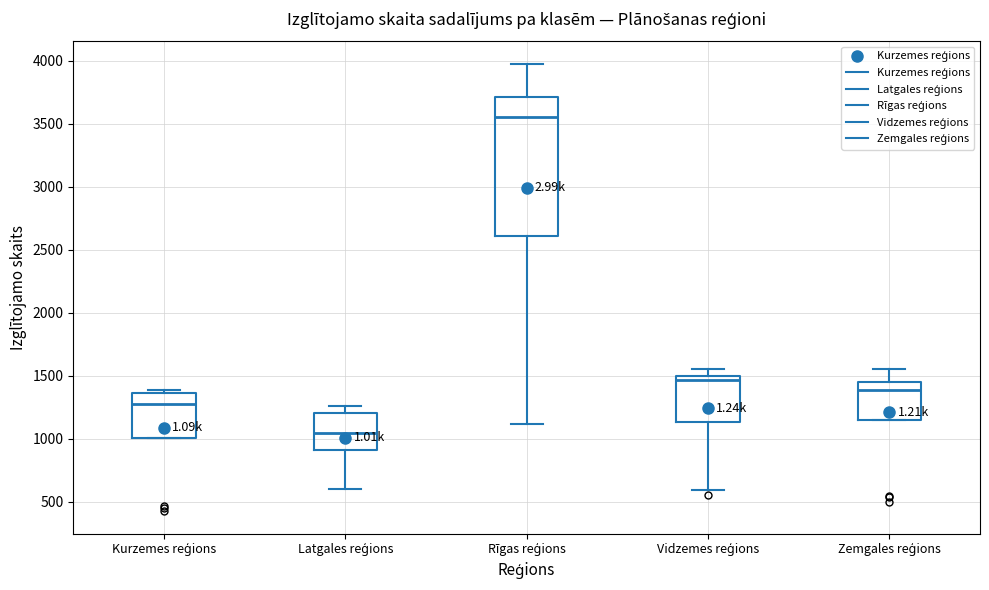

Where is the lower edge of the box for Vidzemes reģions on the y-axis? The values are not printed on the chart, so give them approximately, as read against the axis.

1150